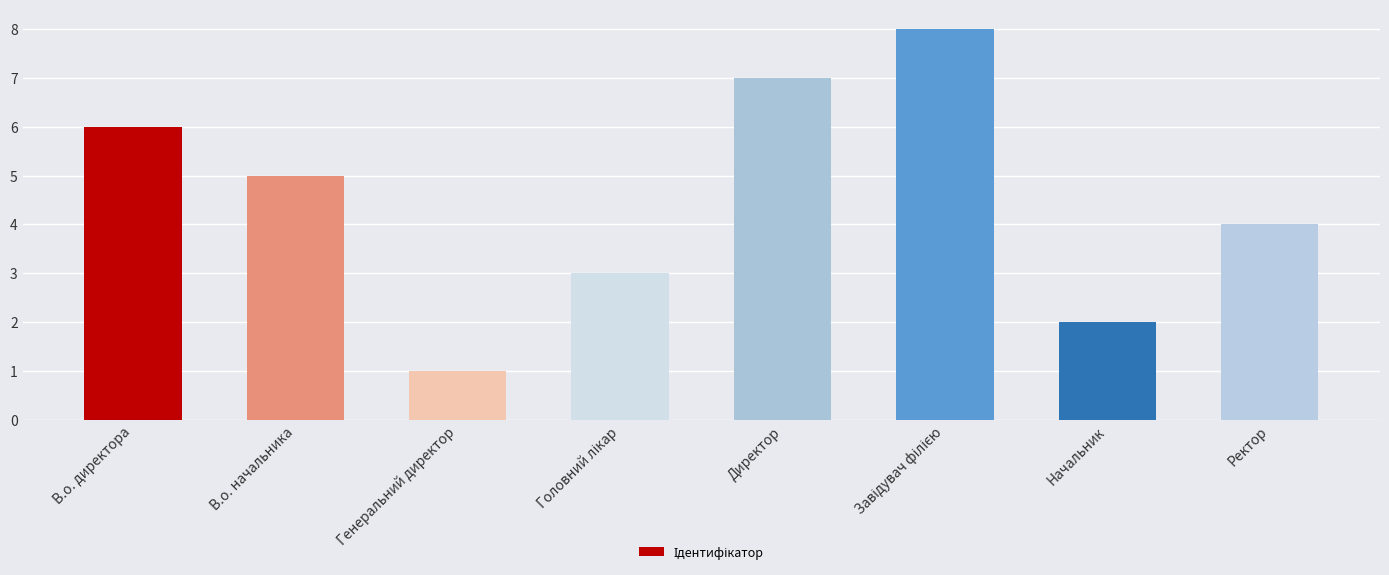

How many bars are there in total?

8